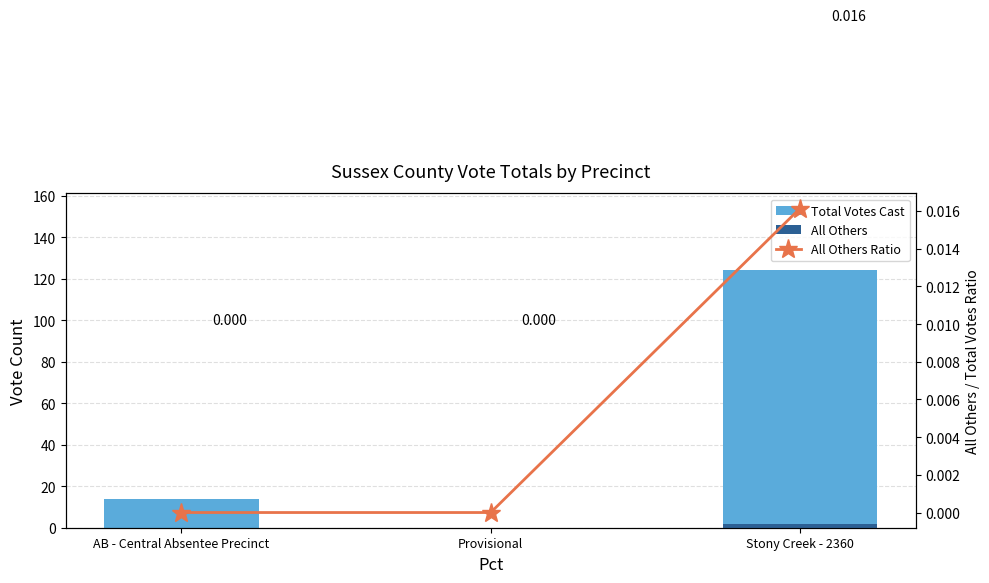

Between Provisional and AB - Central Absentee Precinct, which is larger?

AB - Central Absentee Precinct